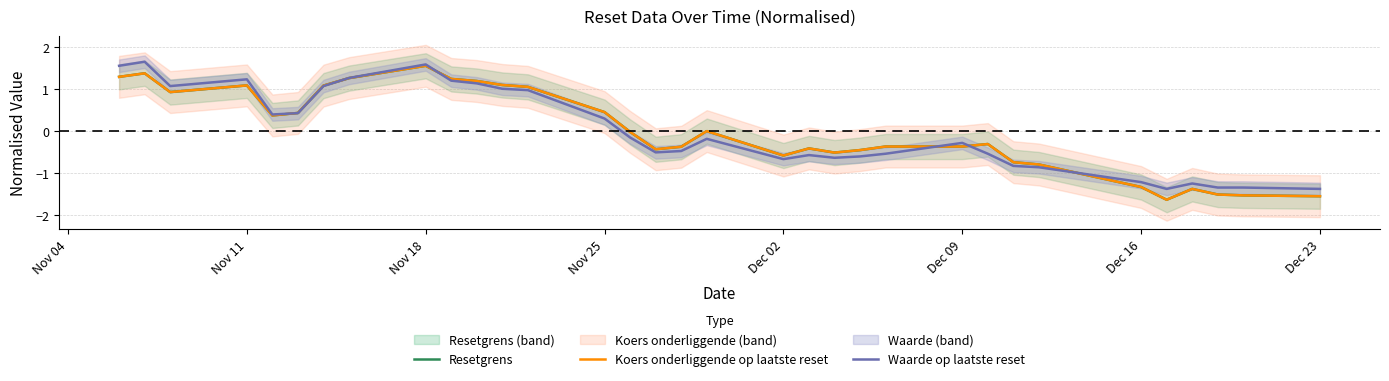

True or false: Waarde op laatste reset has a value of -1.4 at Dec 23.

True